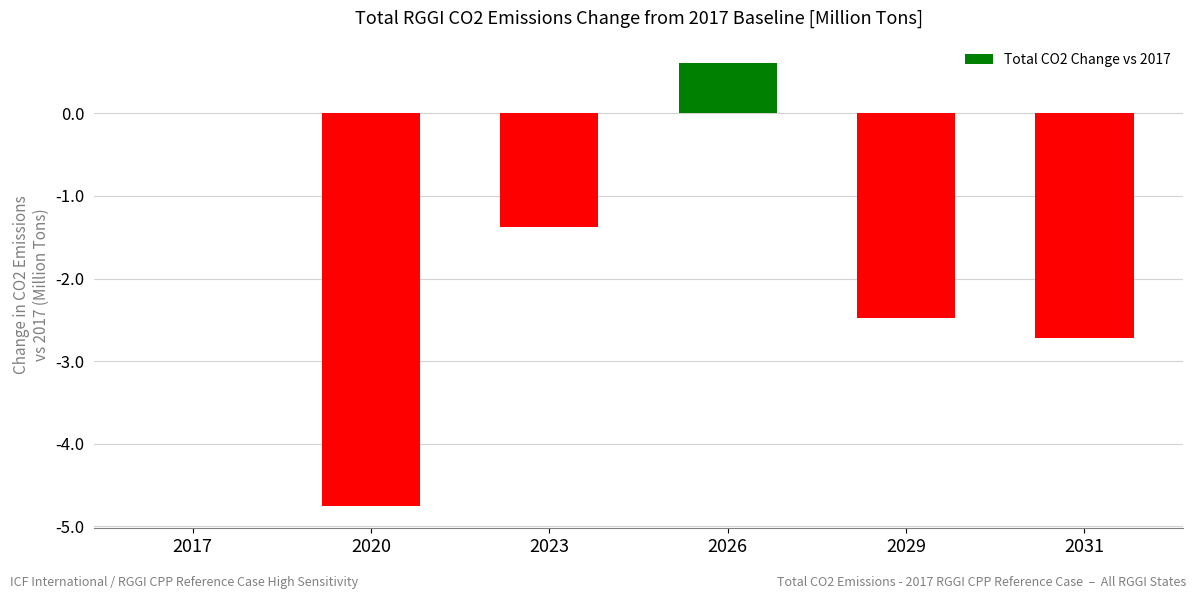

At which label does the data first exceed -1?

2017